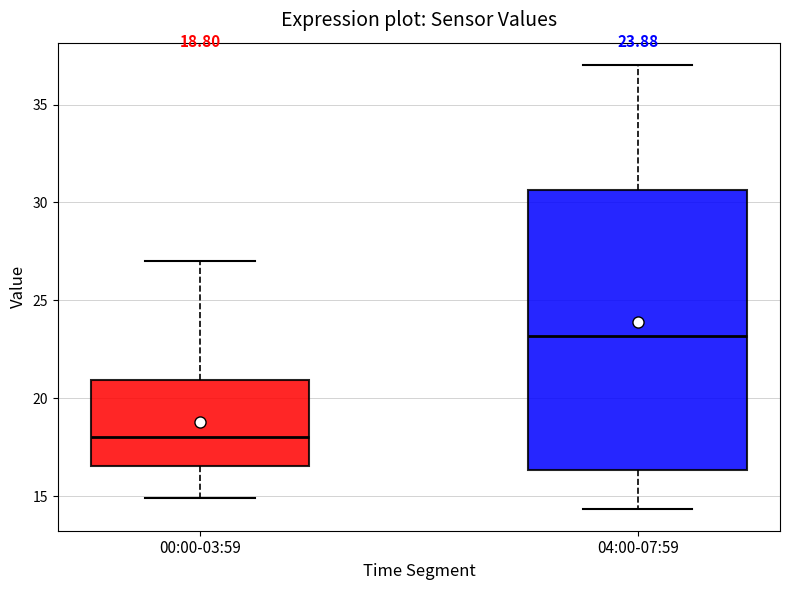

Which box is the tallest, from its lower edge to its upper edge?

04:00-07:59